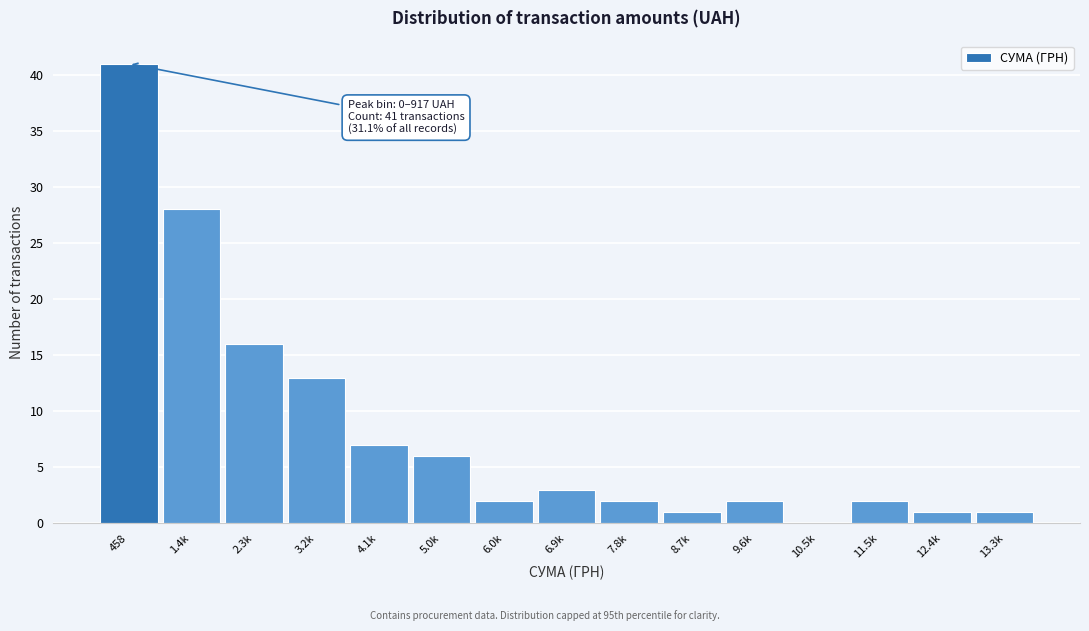

Reading right to left, list all the values displayed in this chart.

13.3k=1	12.4k=1	11.5k=2	10.5k=0	9.6k=2	8.7k=1	7.8k=2	6.9k=3	6.0k=2	5.0k=6	4.1k=7	3.2k=13	2.3k=16	1.4k=28	458=41